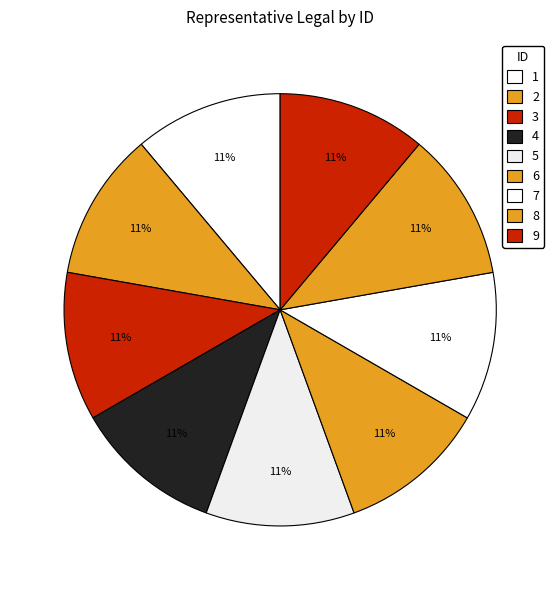

Approximately how many times larger is the value at 2 compared to 1?

1.0